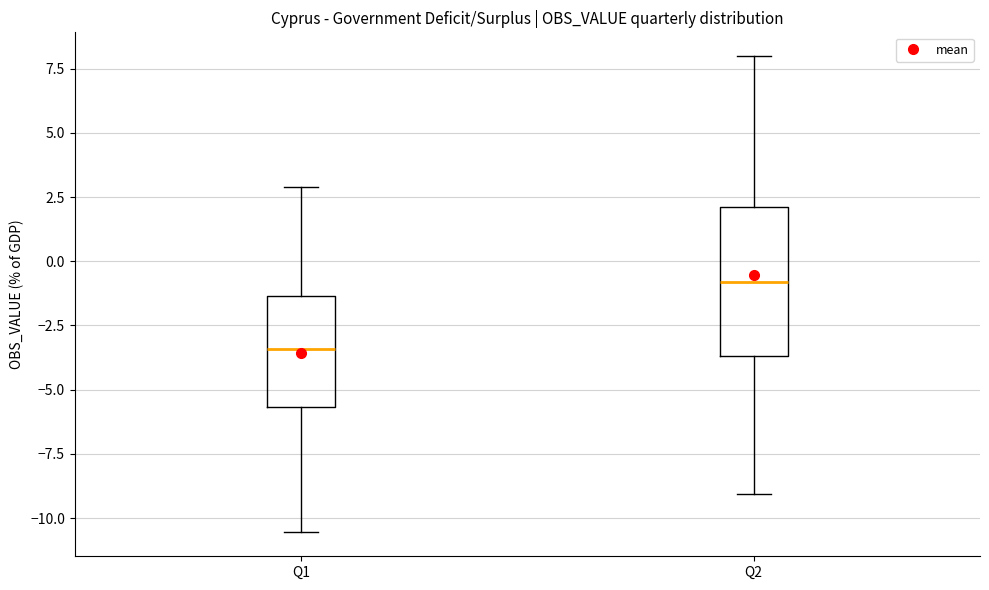

Reading left to right, read every box against the y-axis: the position of its median line, the range the box covers, and the ends of its whiskers. The values are not printed on the chart, so give them approximately, as read against the axis.

Q1: median -3.5, box -5.5 to -1.5, whiskers -10.5 to 3.0
Q2: median -1.0, box -3.5 to 2.0, whiskers -9.0 to 8.0